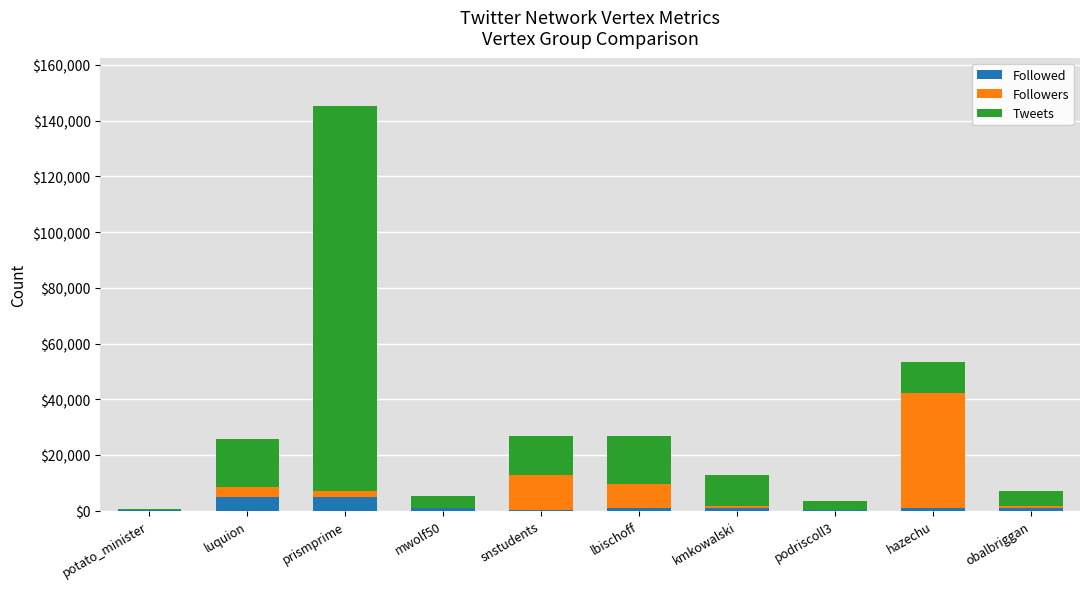

What value does the Followed series have at hazechu?

998